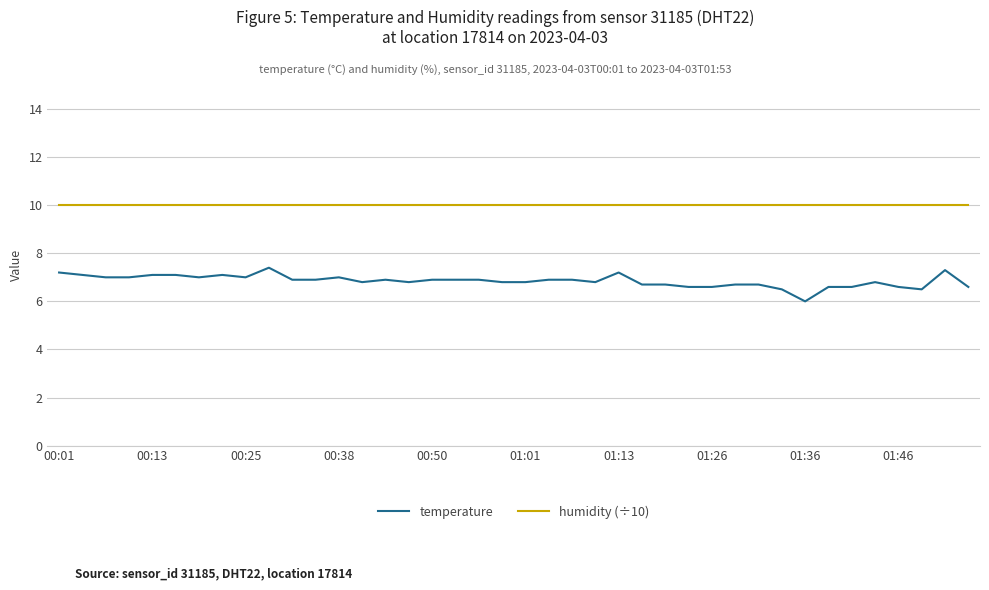

Which series has the largest total across all categories?

humidity (÷10)